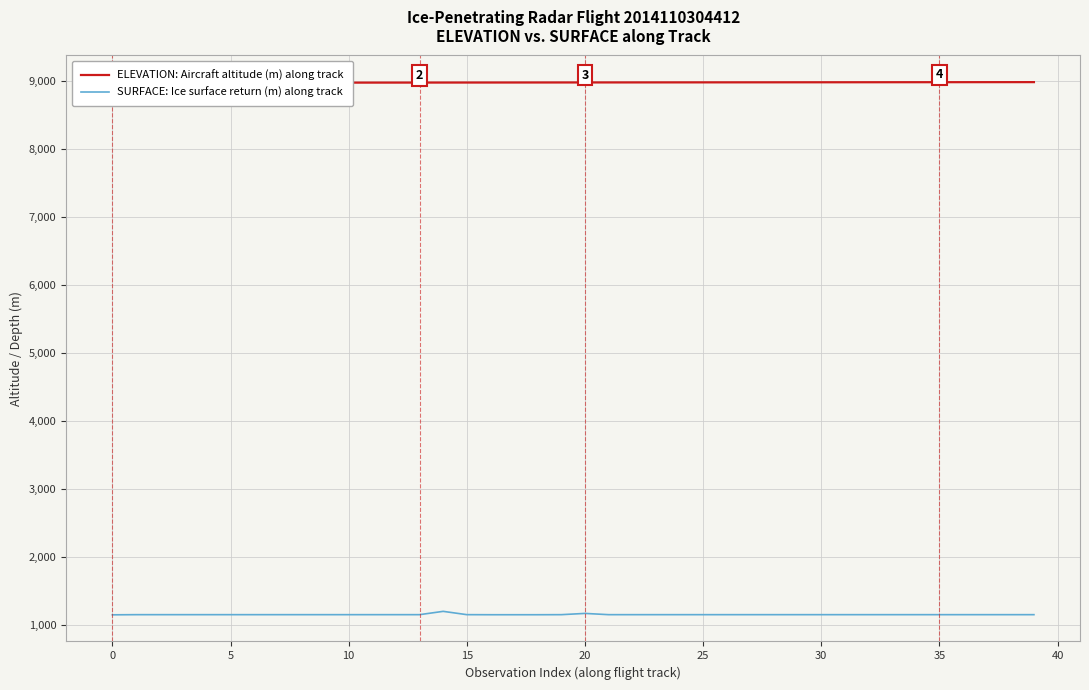

At which label is SURFACE: Ice surface return (m) along track closest to 1171?

20